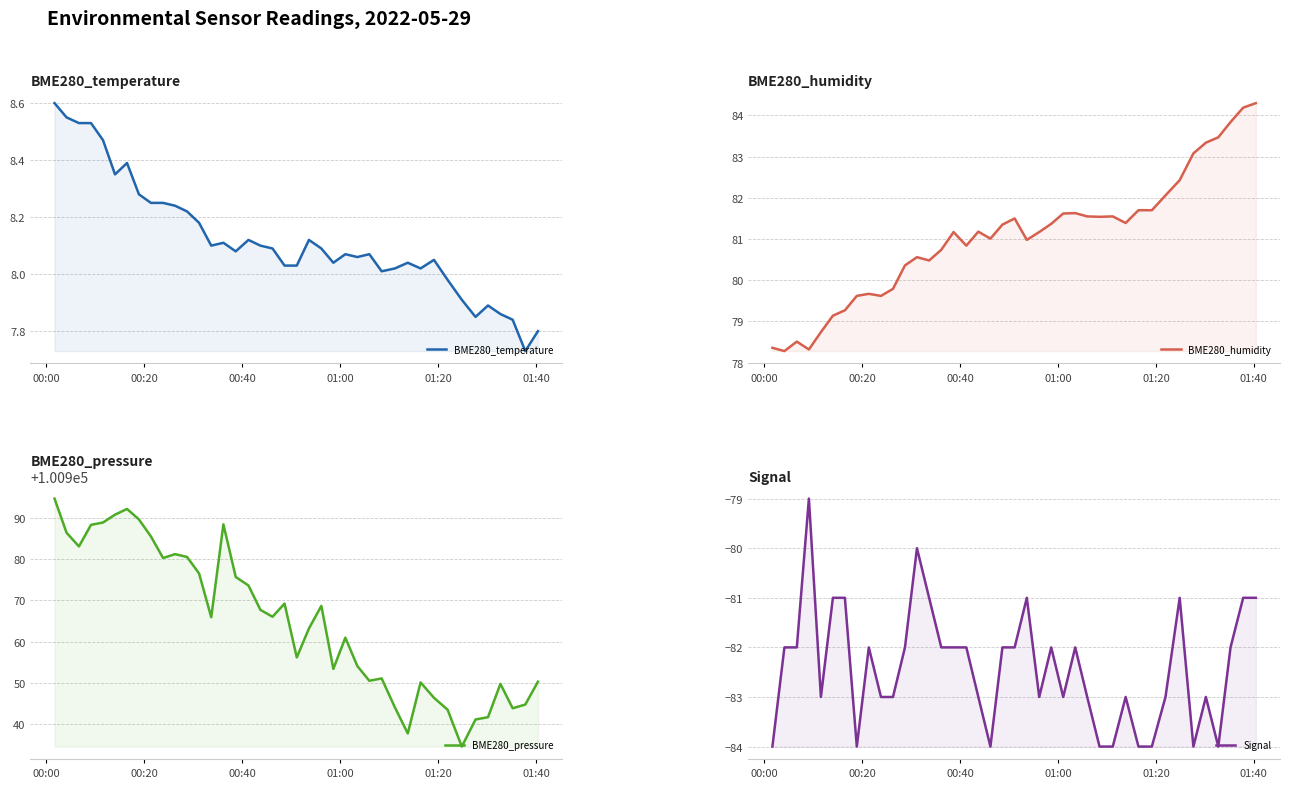

Which category has the highest value in the BME280_temperature series?

00:00